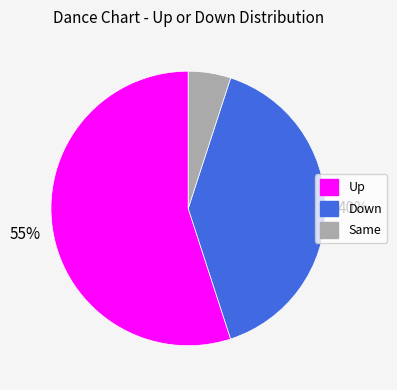

What is the majority slice?

Up